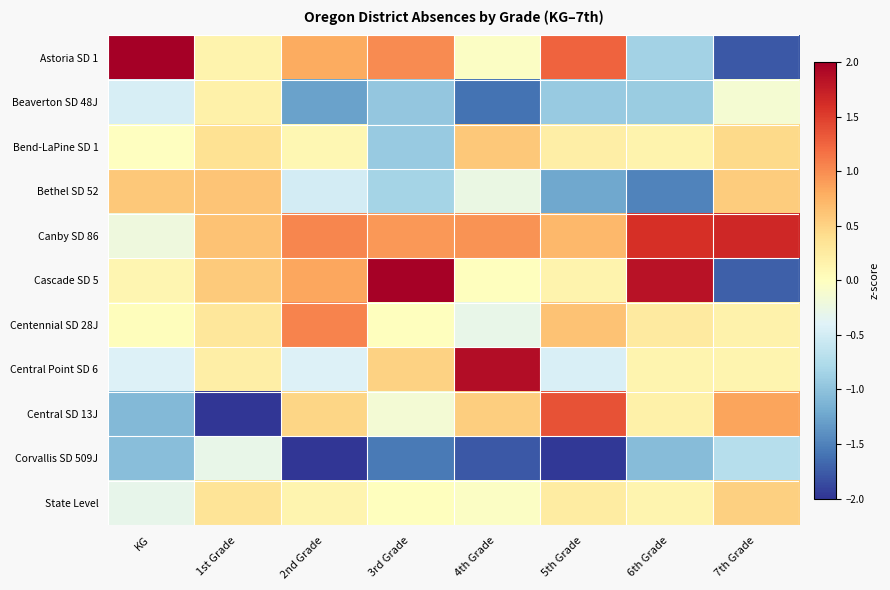

Reading left to right, what are all the values shown in this chart?

Astoria SD 1: KG=2.8	1st Grade=0.1	2nd Grade=0.8	3rd Grade=1.0	4th Grade=-0.0	5th Grade=1.3	6th Grade=-0.9	7th Grade=-1.8
Beaverton SD 48J: KG=-0.5	1st Grade=0.2	2nd Grade=-1.3	3rd Grade=-1.0	4th Grade=-1.6	5th Grade=-0.9	6th Grade=-0.9	7th Grade=-0.1
Bend-LaPine SD 1: KG=-0.0	1st Grade=0.4	2nd Grade=0.1	3rd Grade=-0.9	4th Grade=0.6	5th Grade=0.2	6th Grade=0.2	7th Grade=0.4
Bethel SD 52: KG=0.6	1st Grade=0.6	2nd Grade=-0.5	3rd Grade=-0.8	4th Grade=-0.3	5th Grade=-1.2	6th Grade=-1.5	7th Grade=0.6
Canby SD 86: KG=-0.2	1st Grade=0.6	2nd Grade=1.0	3rd Grade=0.9	4th Grade=1.0	5th Grade=0.7	6th Grade=1.6	7th Grade=1.7
Cascade SD 5: KG=0.1	1st Grade=0.6	2nd Grade=0.8	3rd Grade=2.0	4th Grade=0.0	5th Grade=0.2	6th Grade=1.8	7th Grade=-1.7
Centennial SD 28J: KG=0.0	1st Grade=0.3	2nd Grade=1.1	3rd Grade=0.0	4th Grade=-0.3	5th Grade=0.6	6th Grade=0.3	7th Grade=0.2
Central Point SD 6: KG=-0.4	1st Grade=0.2	2nd Grade=-0.4	3rd Grade=0.5	4th Grade=1.9	5th Grade=-0.4	6th Grade=0.1	7th Grade=0.1
Central SD 13J: KG=-1.1	1st Grade=-3.1	2nd Grade=0.5	3rd Grade=-0.2	4th Grade=0.5	5th Grade=1.4	6th Grade=0.2	7th Grade=0.9
Corvallis SD 509J: KG=-1.0	1st Grade=-0.3	2nd Grade=-2.3	3rd Grade=-1.6	4th Grade=-1.8	5th Grade=-2.0	6th Grade=-1.1	7th Grade=-0.7
State Level: KG=-0.3	1st Grade=0.3	2nd Grade=0.1	3rd Grade=0.0	4th Grade=-0.0	5th Grade=0.2	6th Grade=0.1	7th Grade=0.5